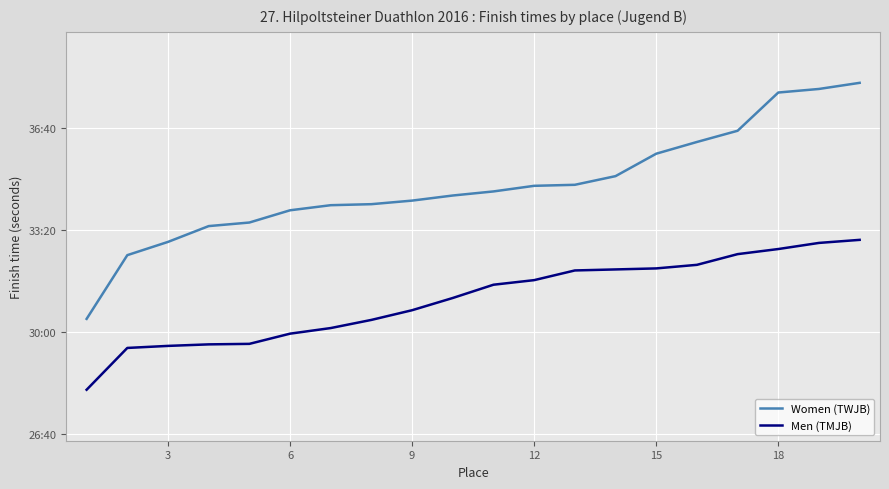

What are all the series names shown in the legend?

Women (TWJB), Men (TMJB)